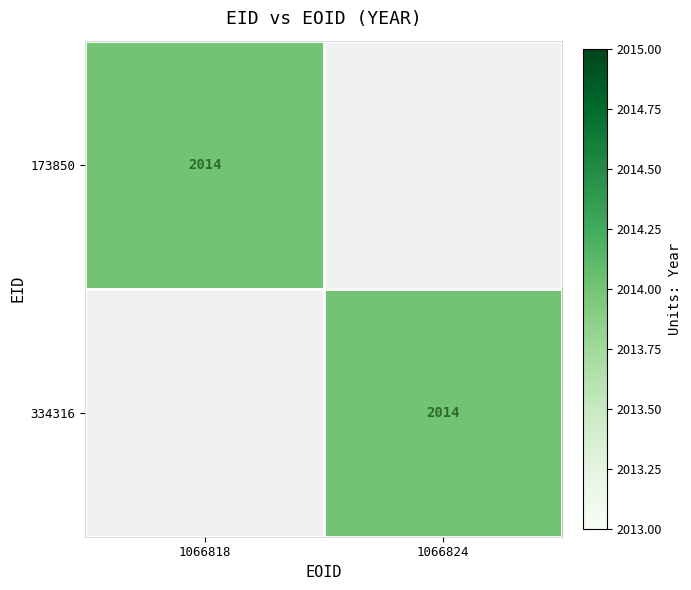

At which label does 334316 reach its minimum?

1066818